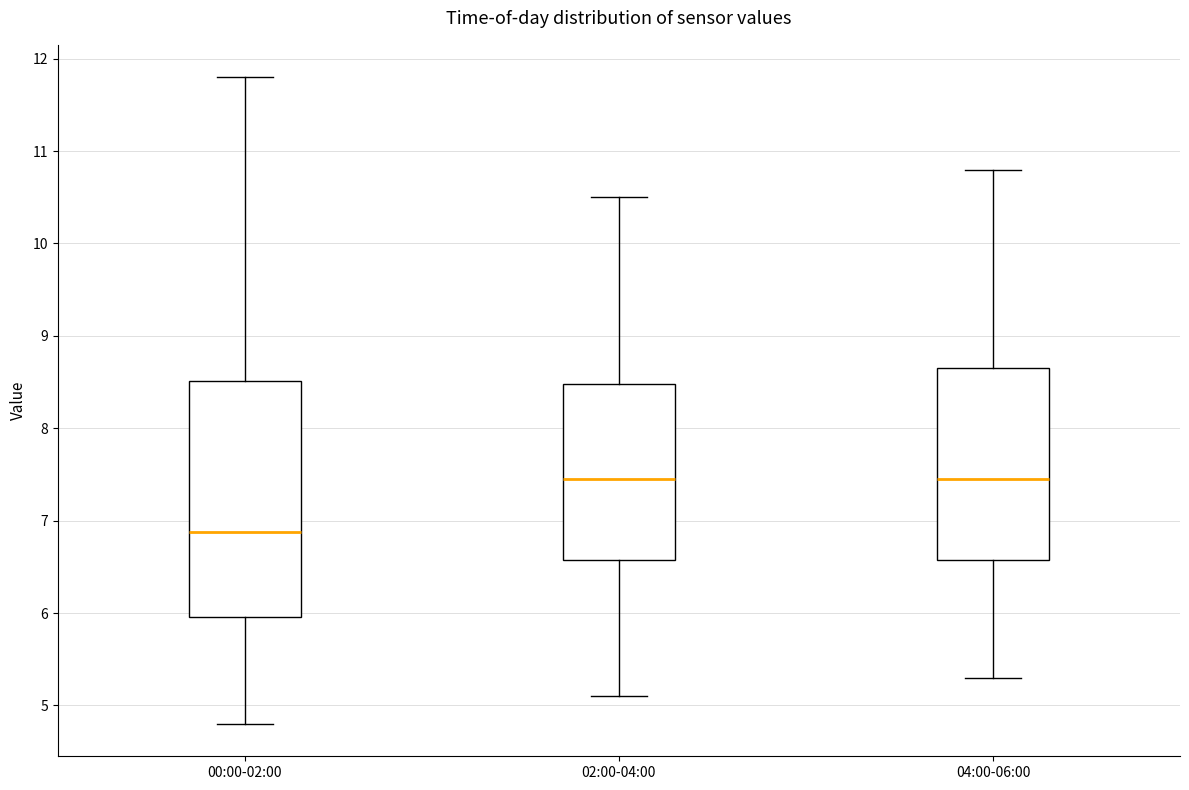

Which box's median line is the lowest?

00:00-02:00